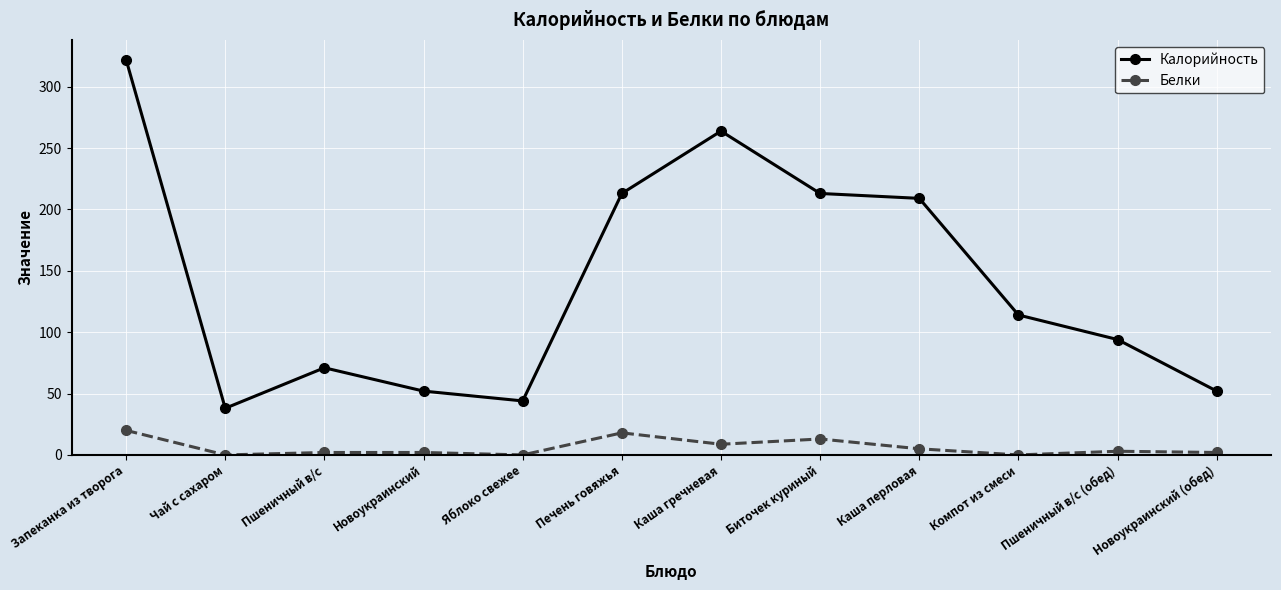

At which label does Калорийность reach its peak?

Запеканка из творога